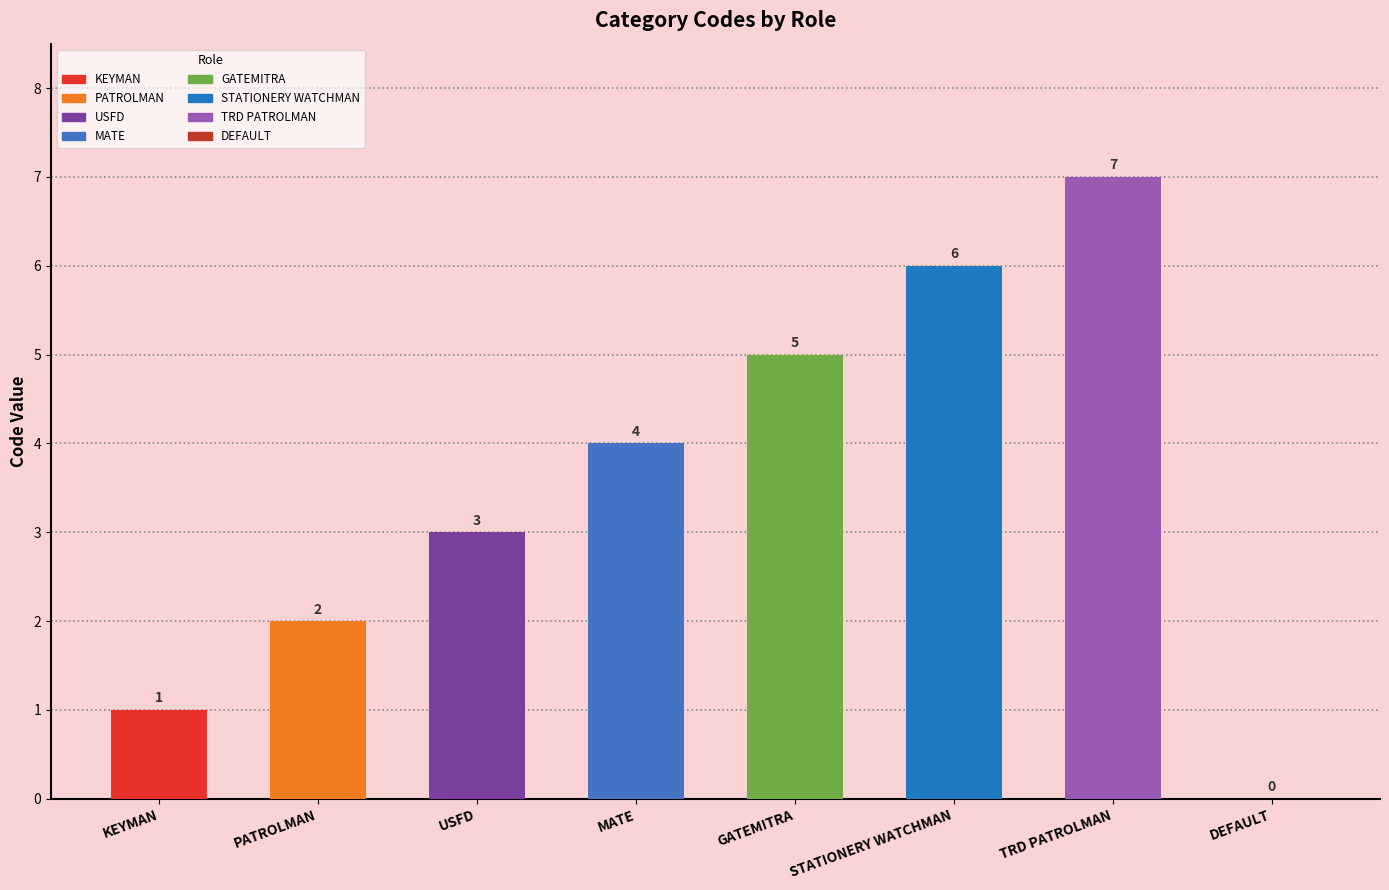

What is the maximum value shown in the chart?

7